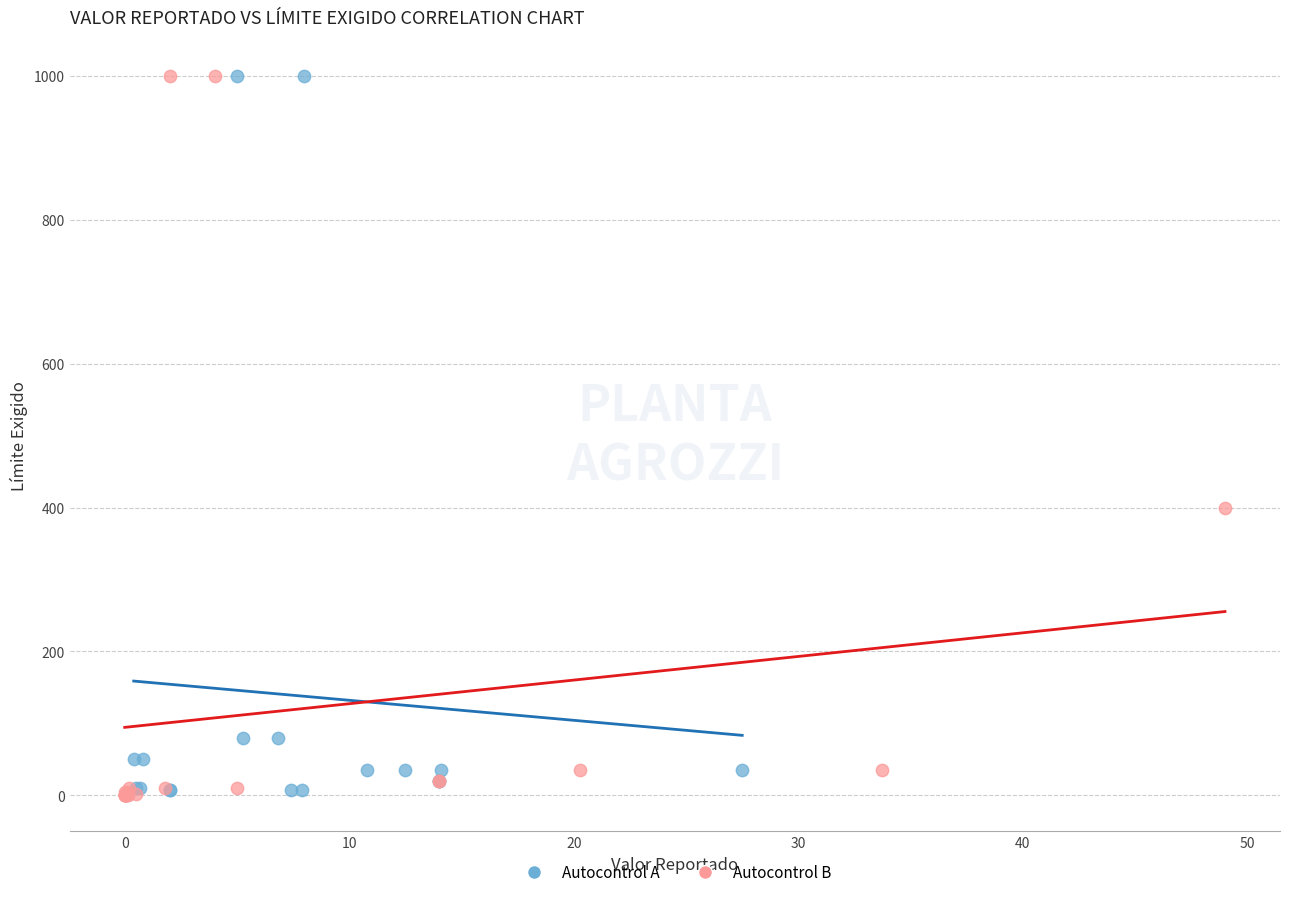

What are all the series names shown in the legend?

Autocontrol A, Autocontrol B